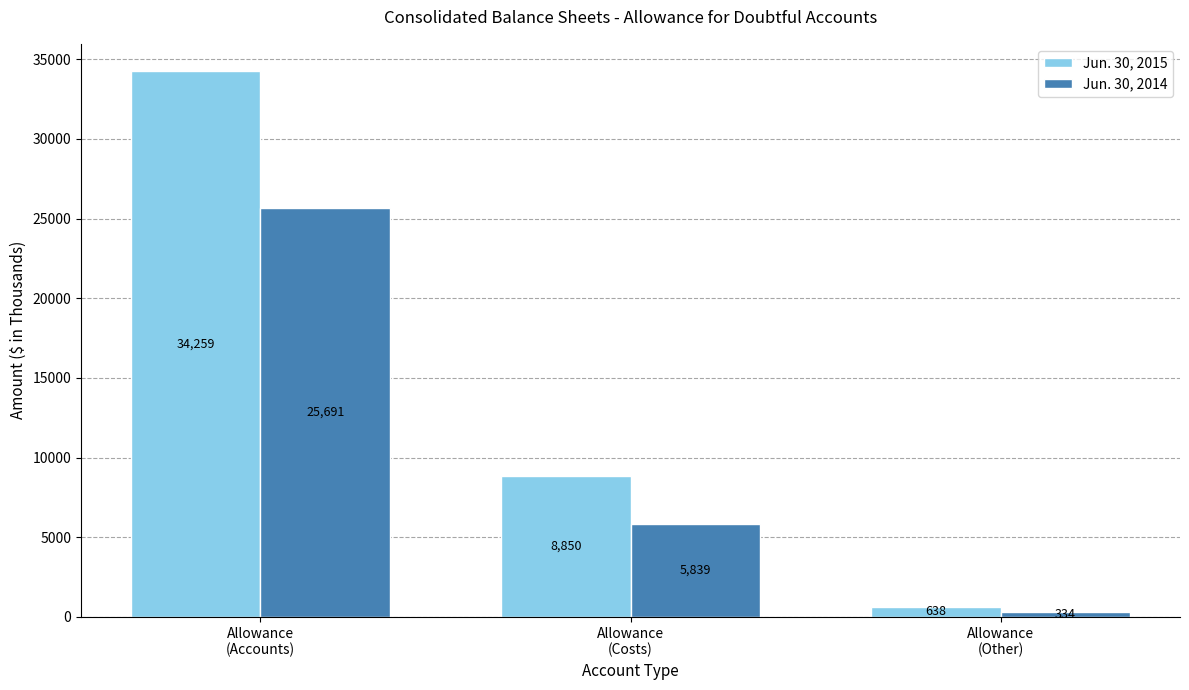

Rank the series by their maximum value, from highest to lowest.

Jun. 30, 2015, Jun. 30, 2014